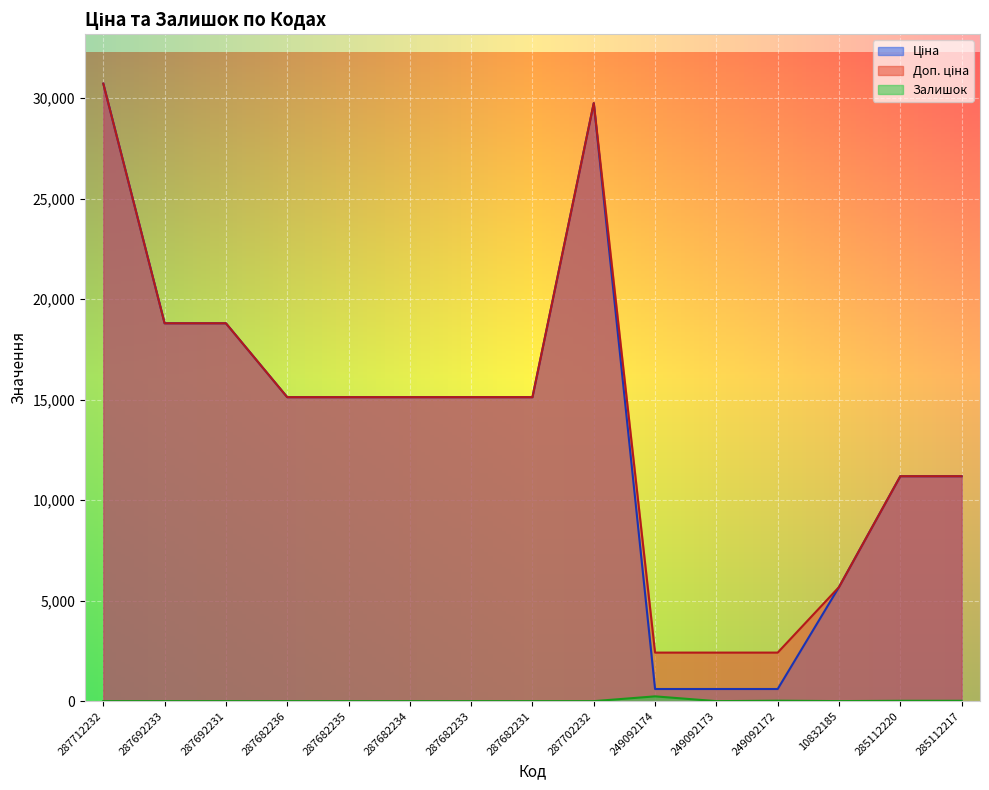

How many lines are shown in the chart?

3